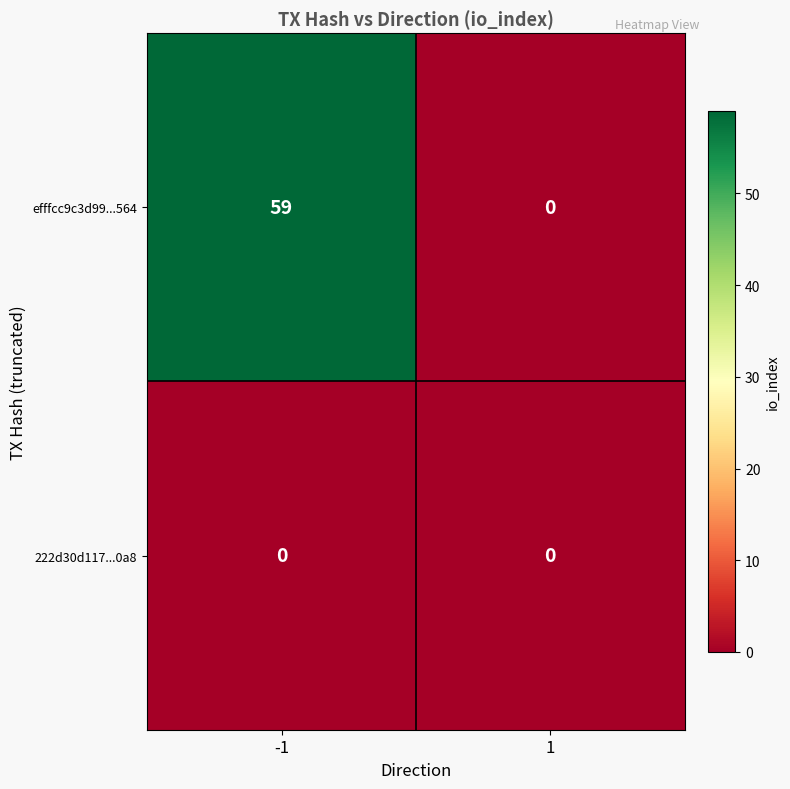

Reading right to left, transcribe all the data shown in this chart.

efffcc9c3d99...564: 0	59
222d30d117...0a8: 0	0